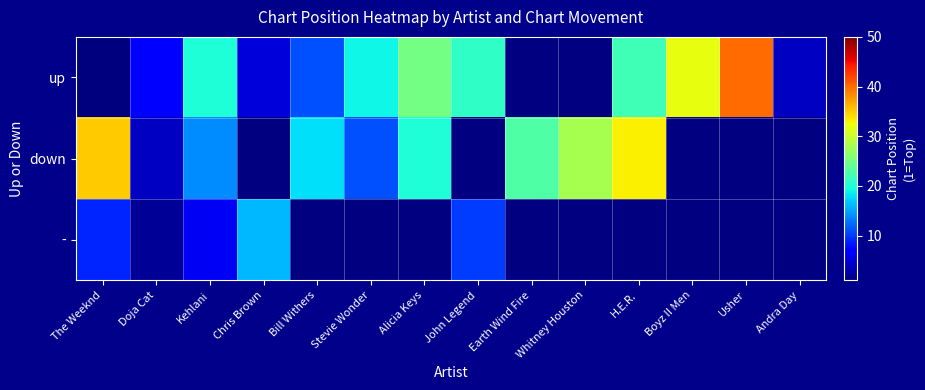

How many categories are shown in the chart?

14